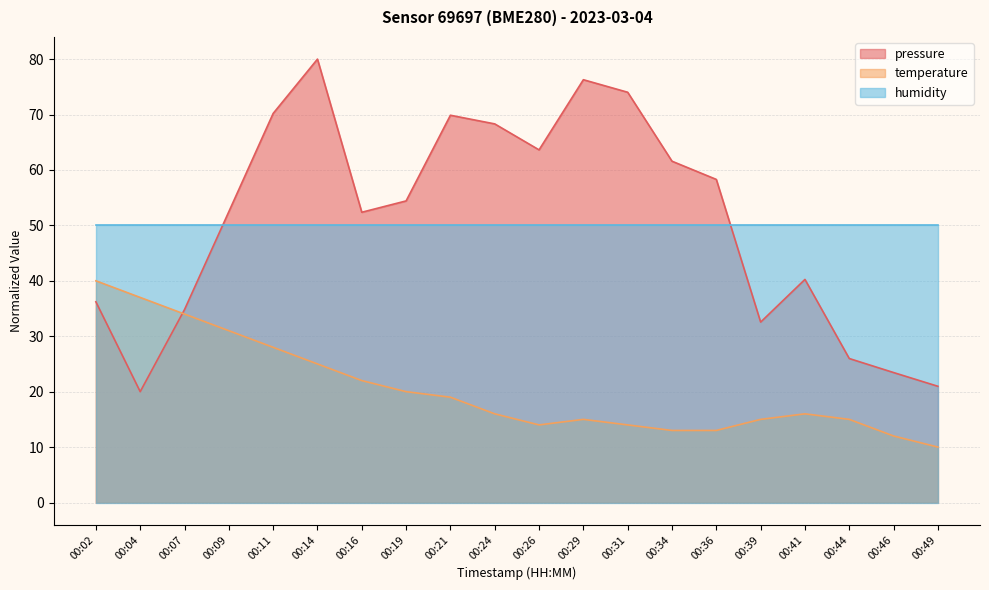

At 00:39, list the series in order from largest to smallest.

humidity, pressure, temperature